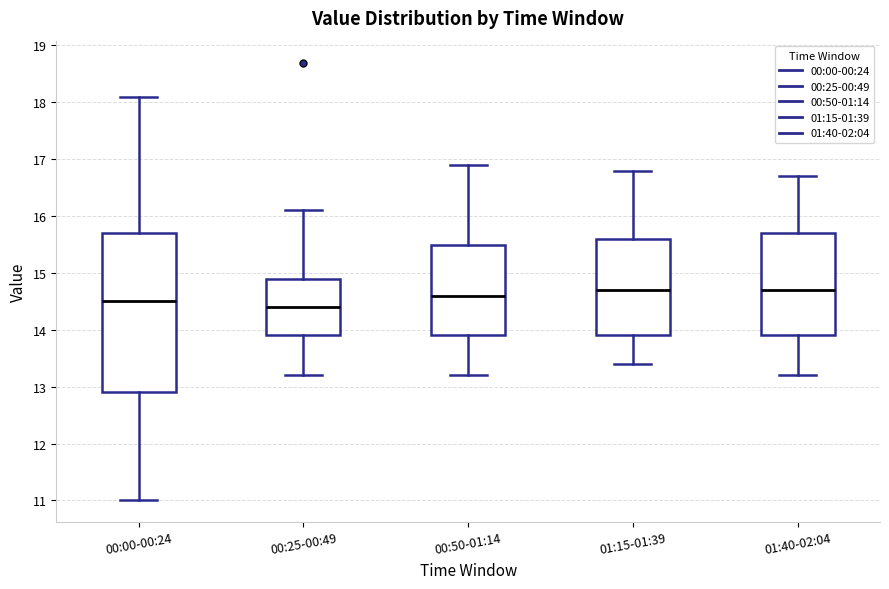

Reading left to right, read every box against the y-axis: the position of its median line, the range the box covers, and the ends of its whiskers. The values are not printed on the chart, so give them approximately, as read against the axis.

00:00-00:24: median 14.5, box 12.9 to 15.7, whiskers 11.0 to 18.1
00:25-00:49: median 14.4, box 13.9 to 14.9, whiskers 13.2 to 16.1
00:50-01:14: median 14.6, box 13.9 to 15.5, whiskers 13.2 to 16.9
01:15-01:39: median 14.7, box 13.9 to 15.6, whiskers 13.4 to 16.8
01:40-02:04: median 14.7, box 13.9 to 15.7, whiskers 13.2 to 16.7